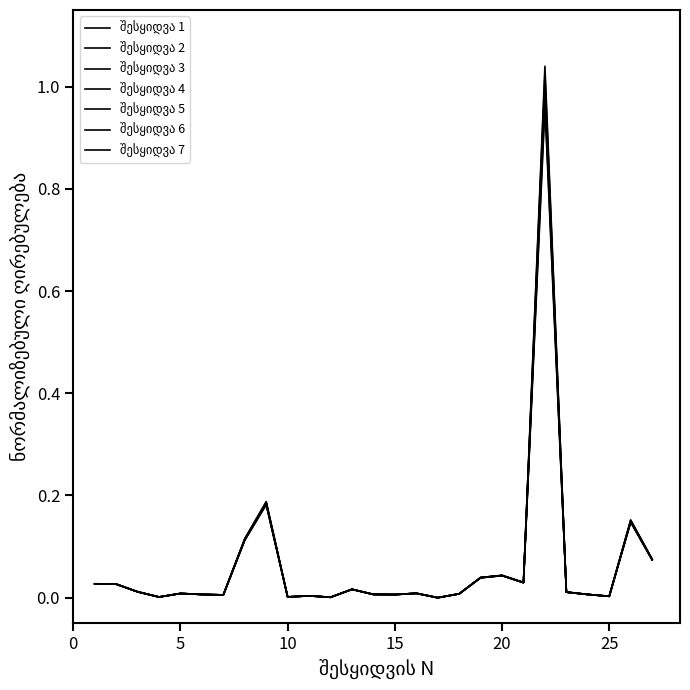

True or false: შესყიდვა 2 has more than 2 points higher than both neighbors.

True